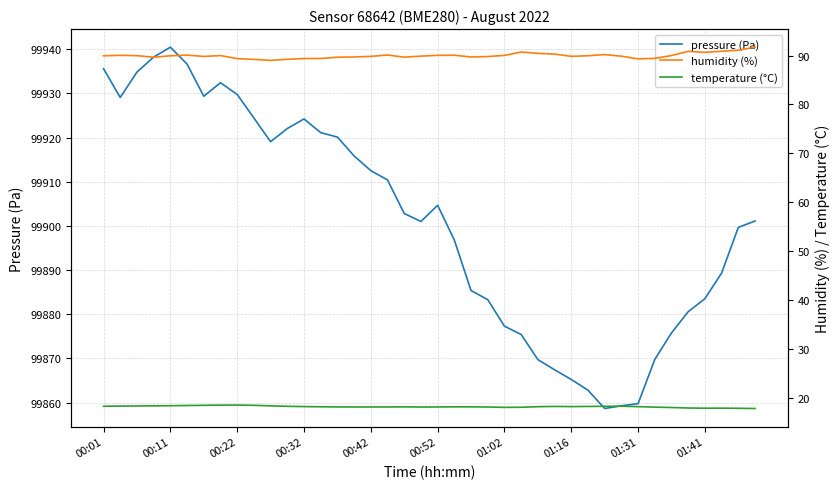

What is the maximum value shown in the chart?

99940.5